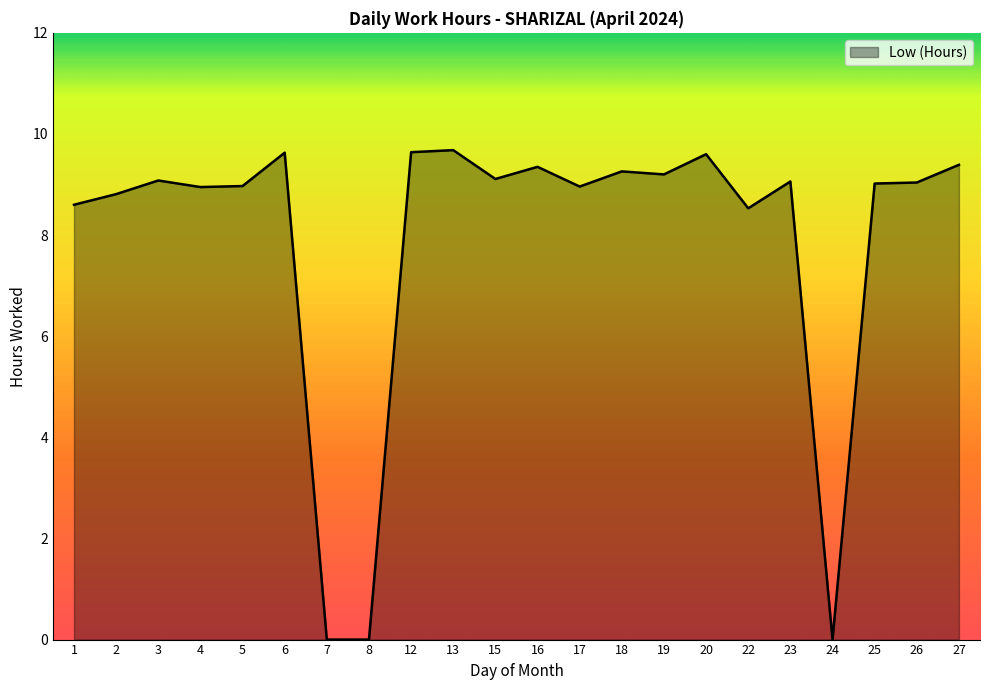

What is the difference between the values at 12 and 4?

0.7